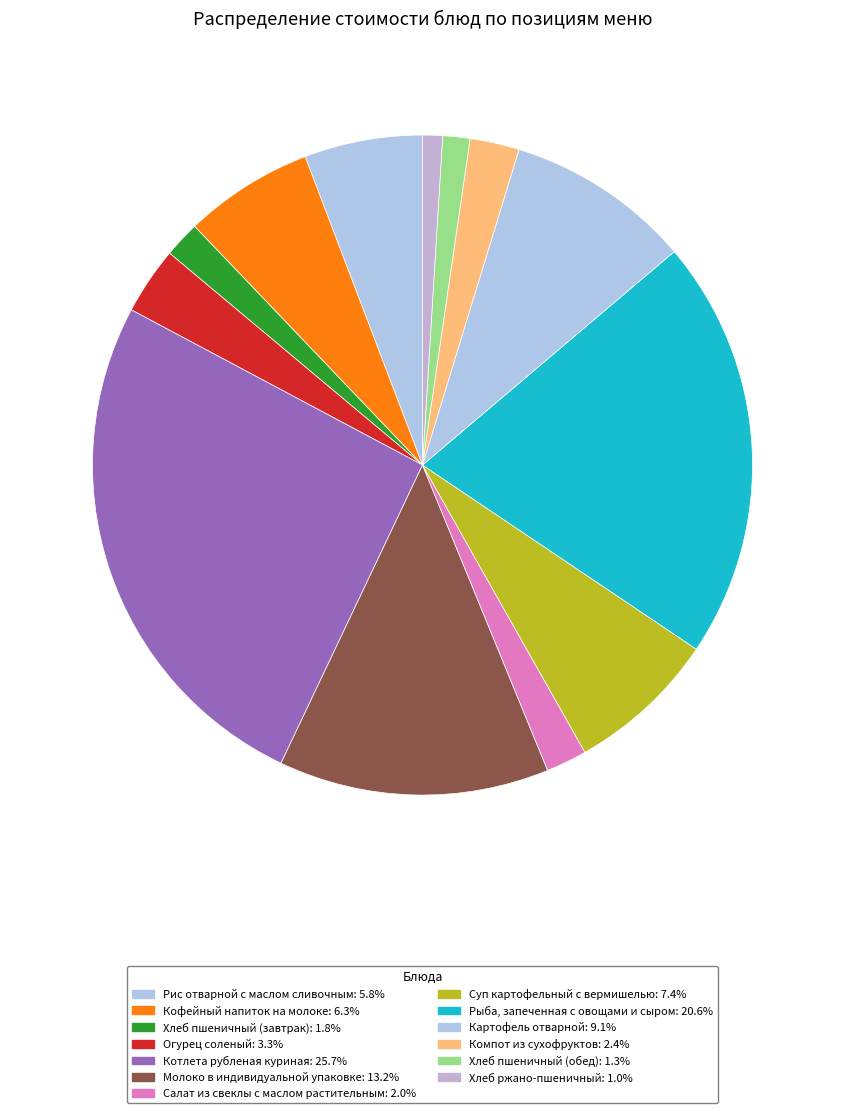

To the nearest percent, what percentage of the pie is Хлеб пшеничный (завтрак)?

2%